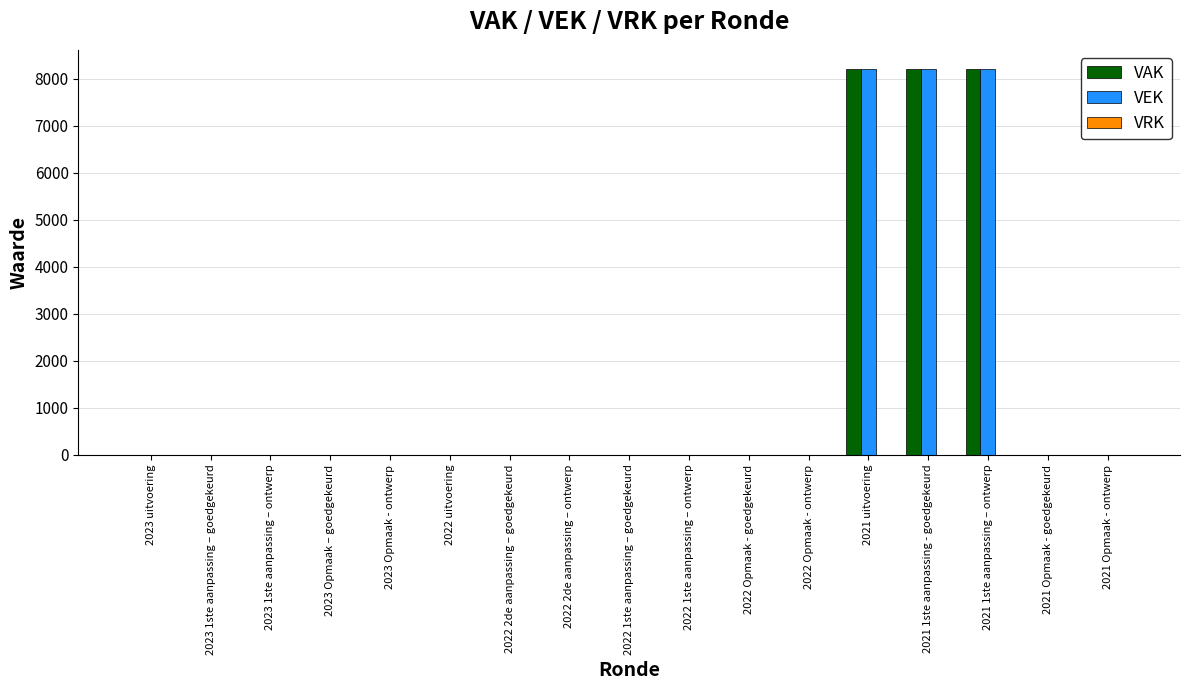

The VAK series shows 0 at 2022 Opmaak - goedgekeurd. True or false?

True